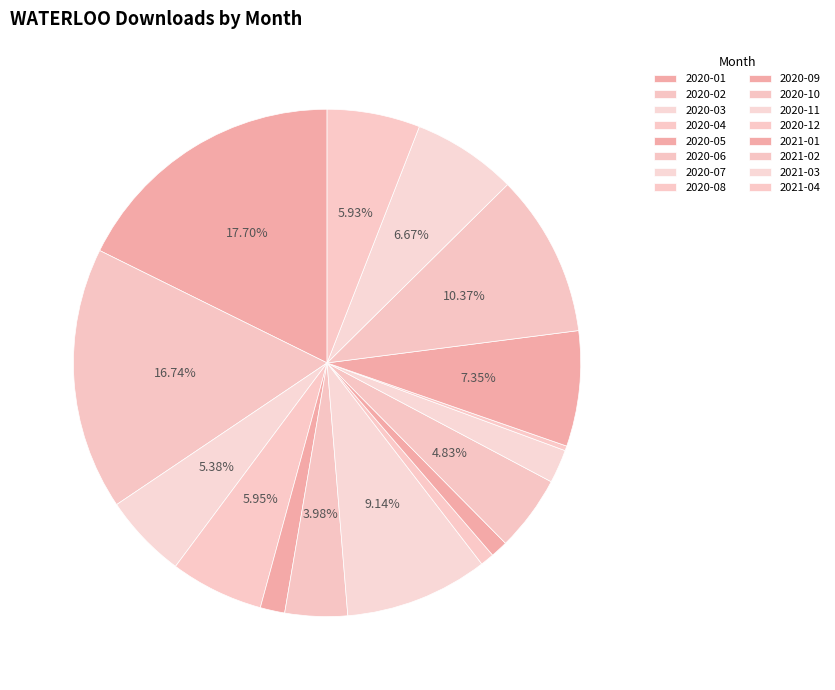

Rank the categories by value from highest to lowest.

2020-01, 2020-02, 2021-02, 2020-07, 2021-01, 2021-03, 2020-04, 2021-04, 2020-03, 2020-10, 2020-06, 2020-11, 2020-05, 2020-09, 2020-08, 2020-12